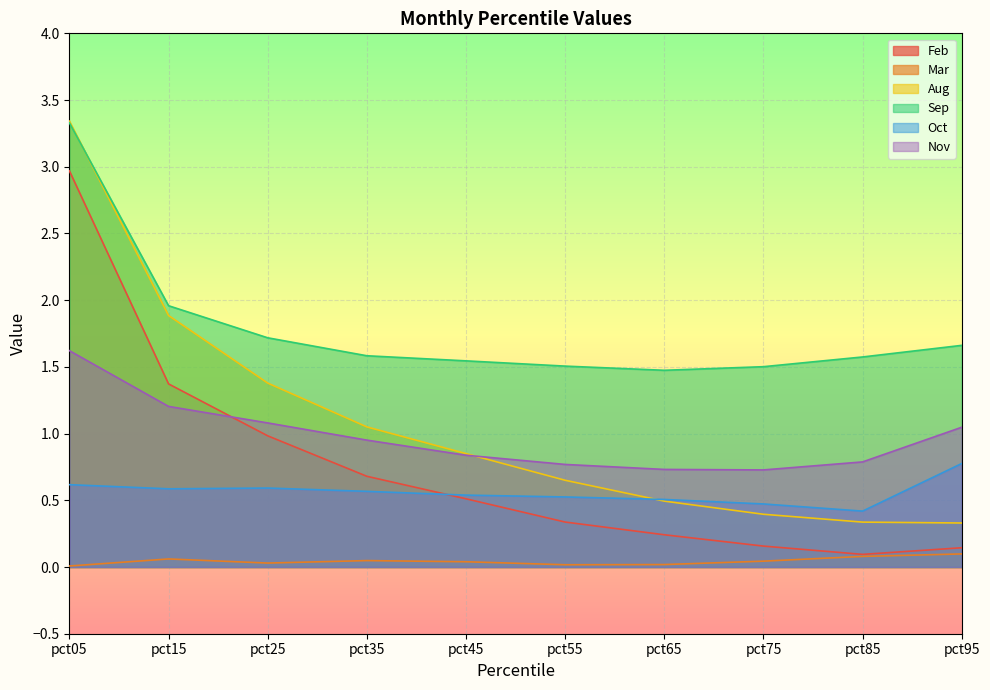

How many lines are shown in the chart?

6